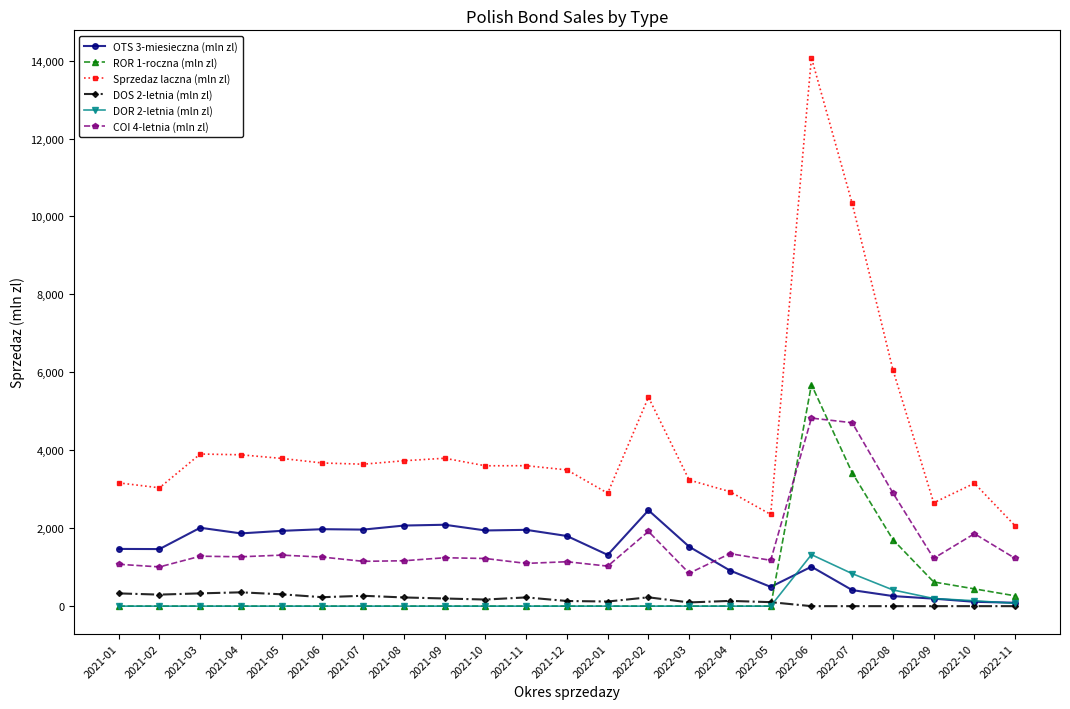

True or false: ROR 1-roczna (mln zl) has more than 0 interior local peaks.

True